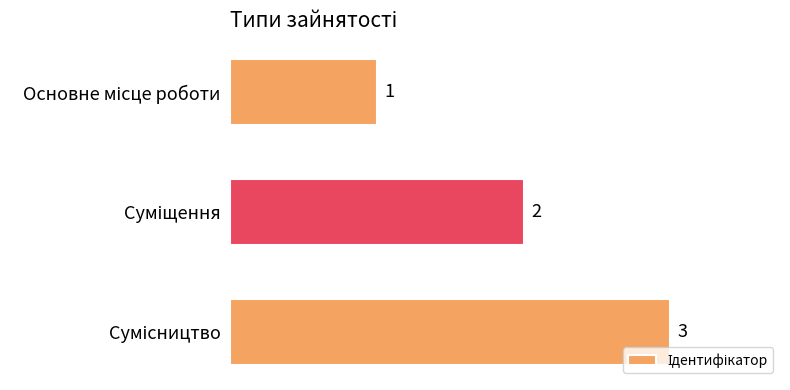

What is the greatest value displayed?

3